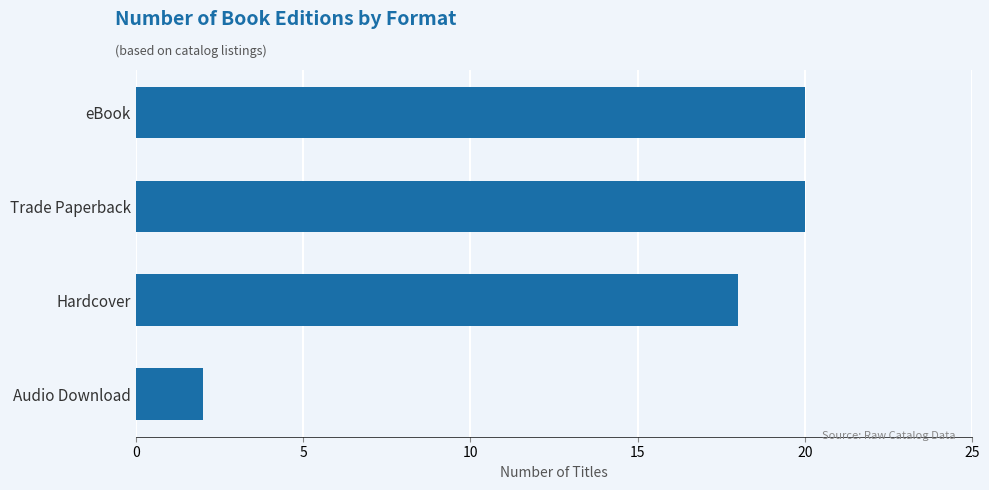

Does the chart contain any negative values?

No